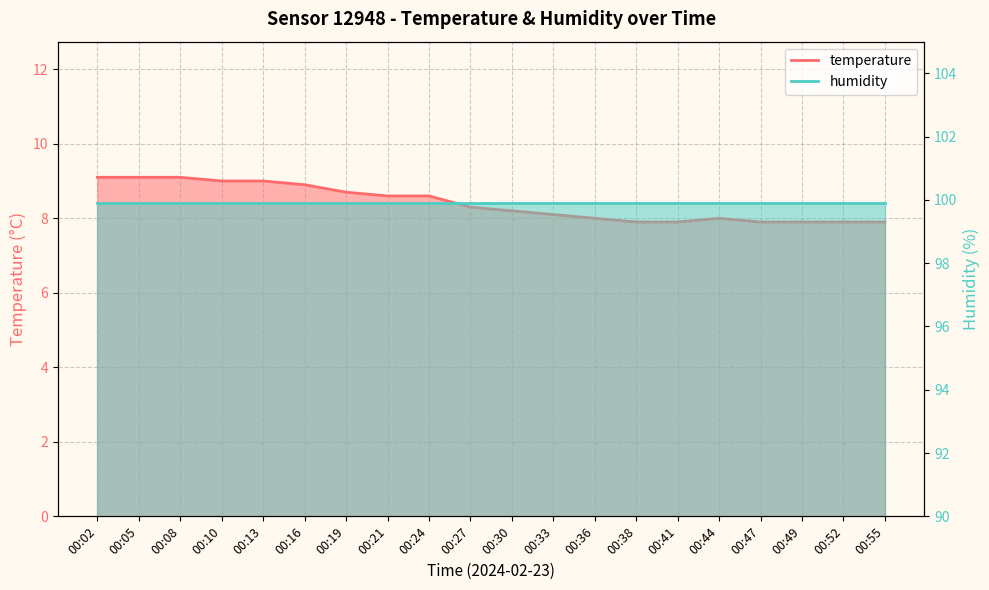

Which label corresponds to the smallest value in the chart?

00:38